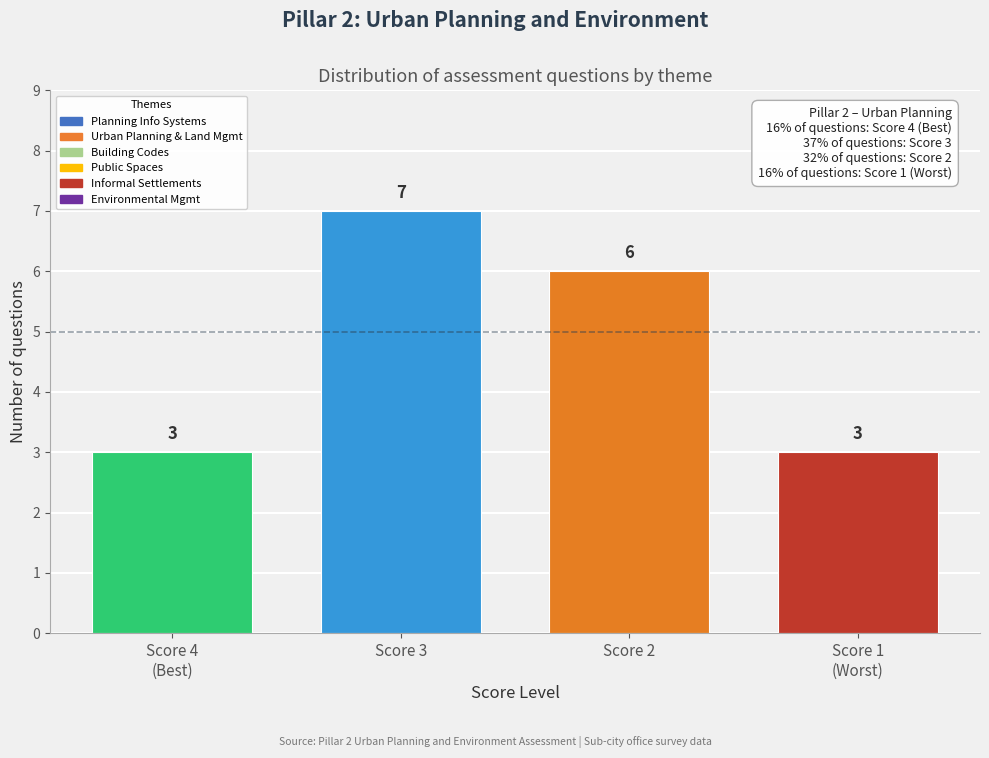

Reading left to right, extract all data points from this chart.

3	7	6	3